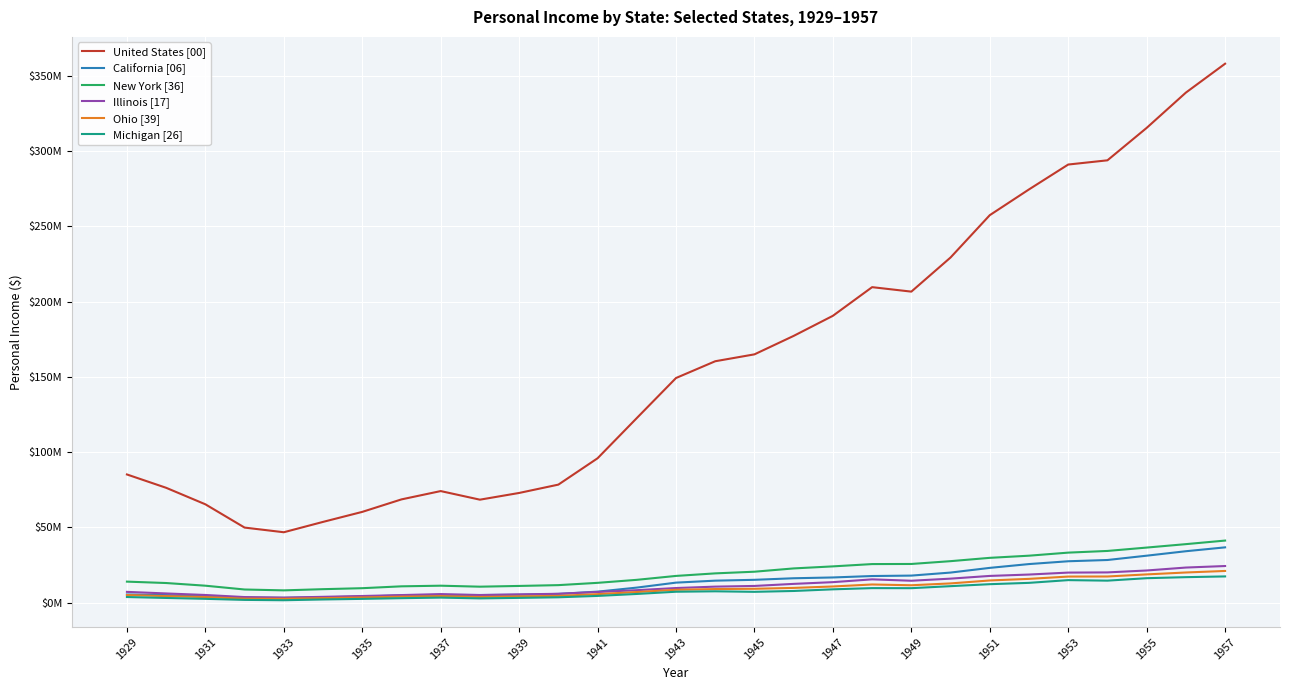

What are all the series names shown in the legend?

United States [00], California [06], New York [36], Illinois [17], Ohio [39], Michigan [26]